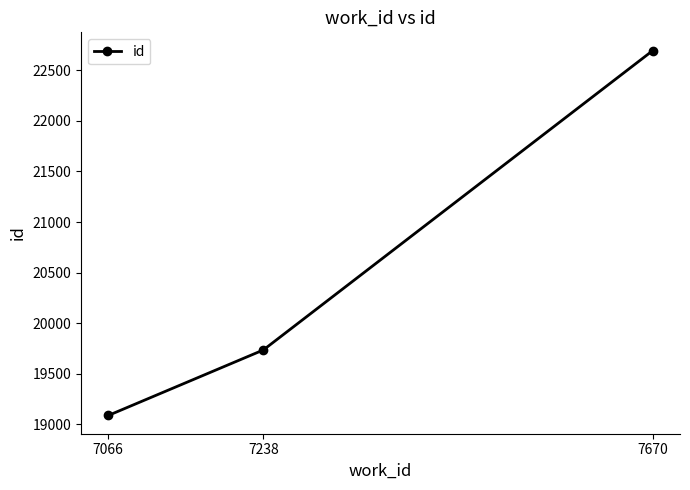

How many distinct data groups are displayed?

1